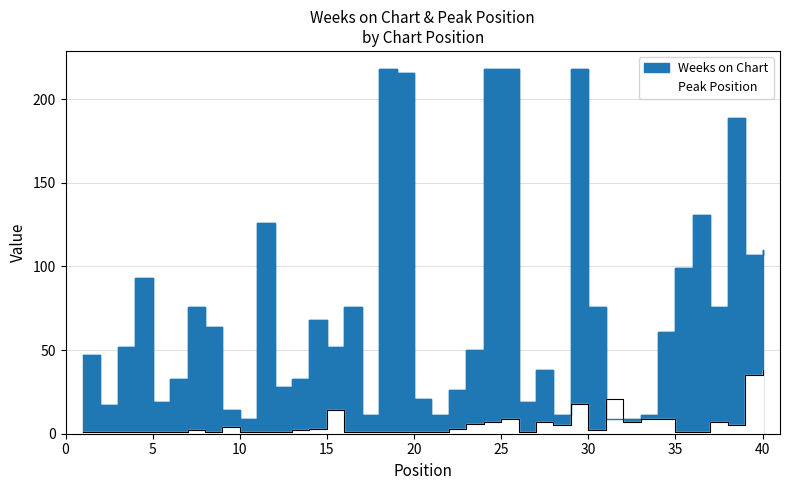

Does the chart display data point markers on the line(s)?

No